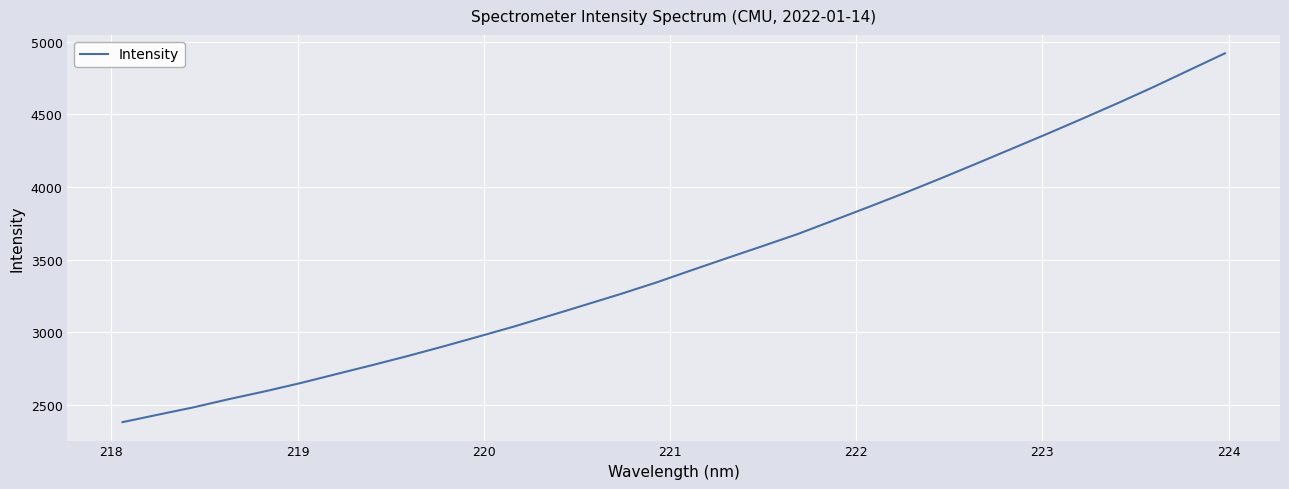

Is this an area chart (filled region under the line)?

No